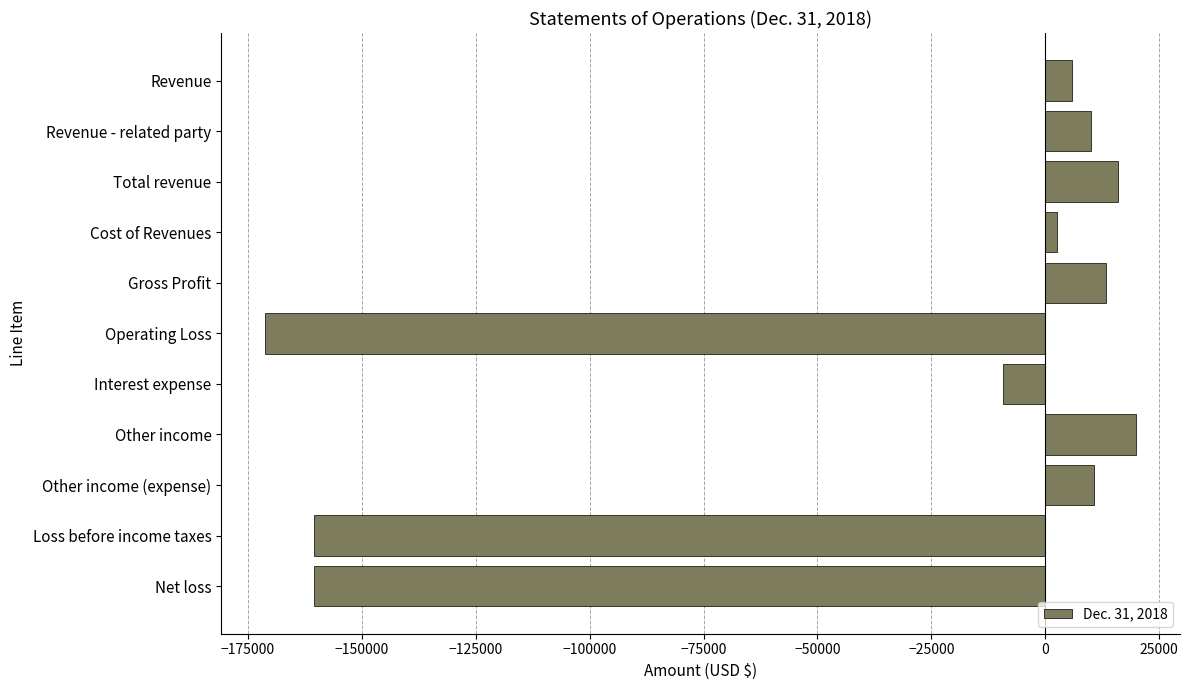

How many positive values are there?

7